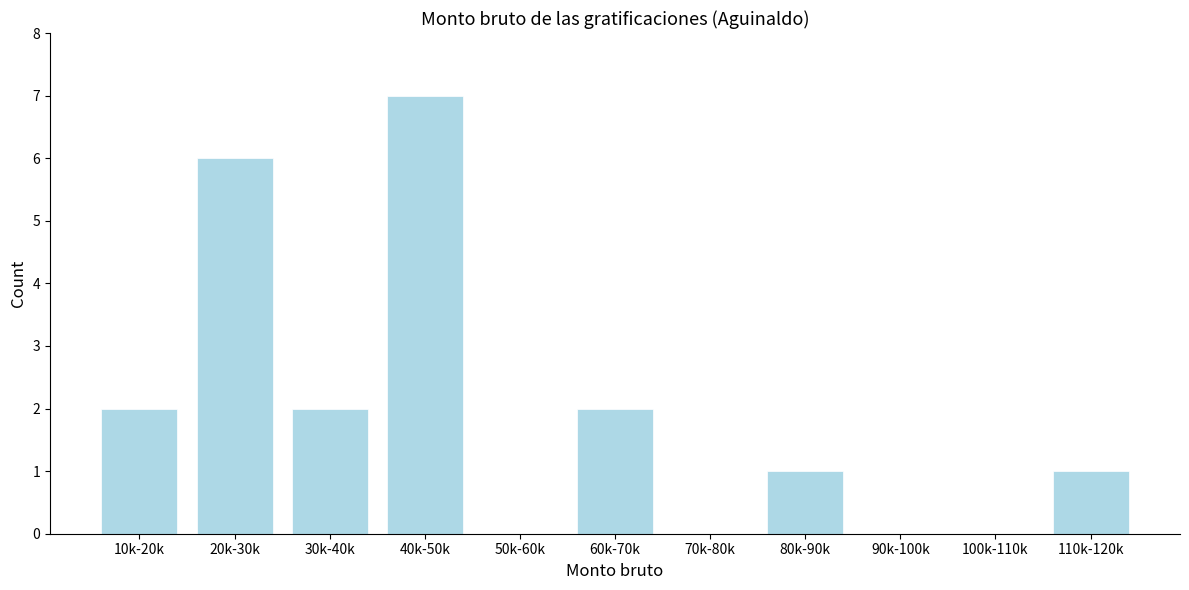

Reading left to right, list all the values displayed in this chart.

10k-20k=2	20k-30k=6	30k-40k=2	40k-50k=7	50k-60k=0	60k-70k=2	70k-80k=0	80k-90k=1	90k-100k=0	100k-110k=0	110k-120k=1